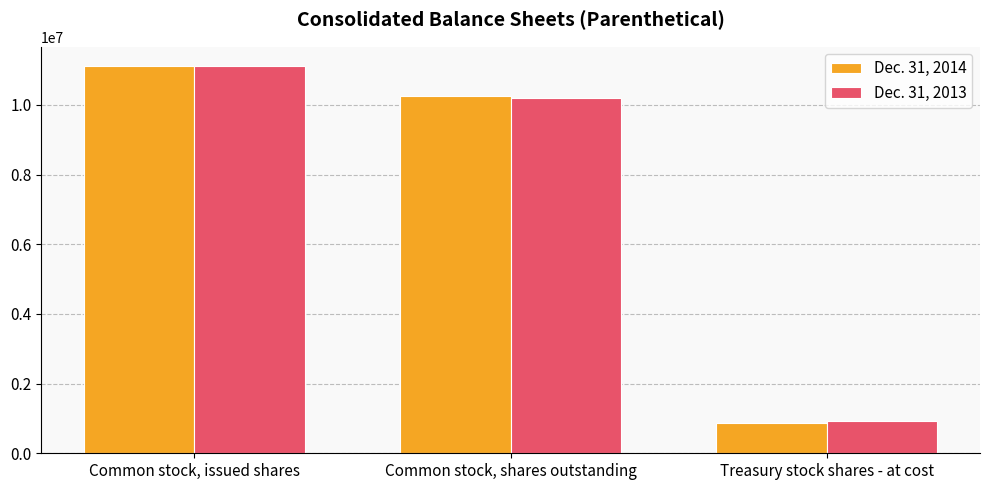

What is the lowest value of the Dec. 31, 2014 series?

873374